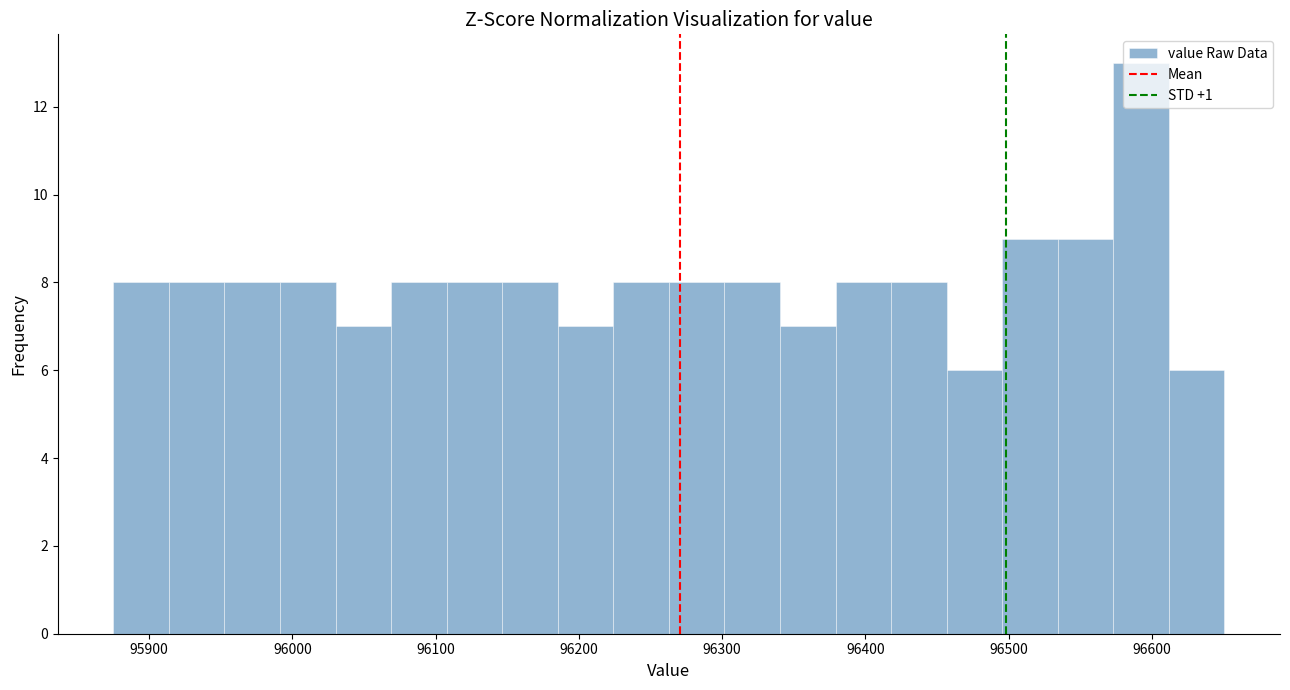

Around what value on the x-axis is the tallest bar? Give the approximate position of its centre, as read against the axis.

96590